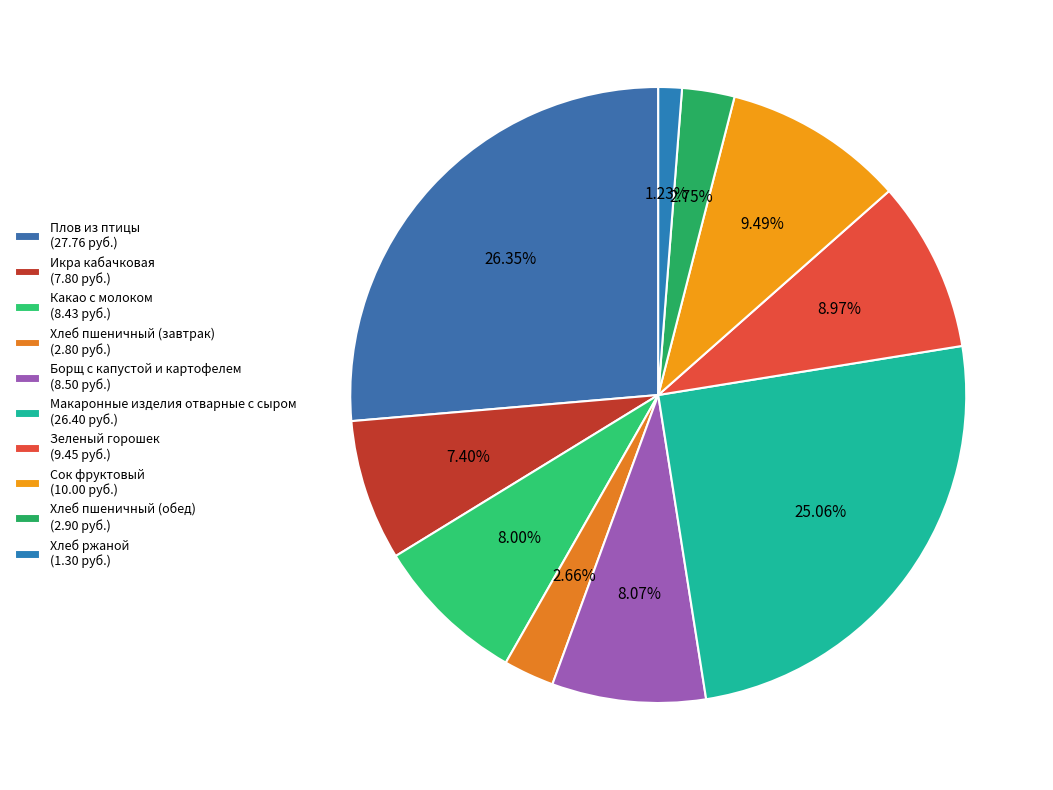

To the nearest percent, what is the difference between the largest and smallest slice percentages?

25%